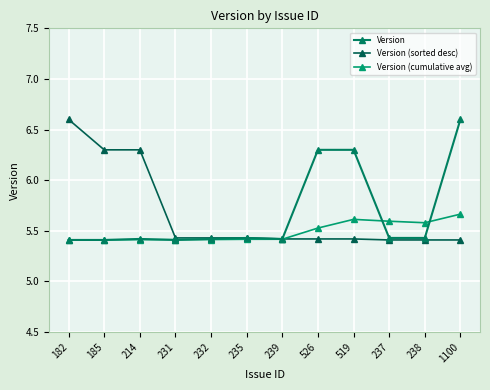

At how many categories does at least one series exceed 5?

12